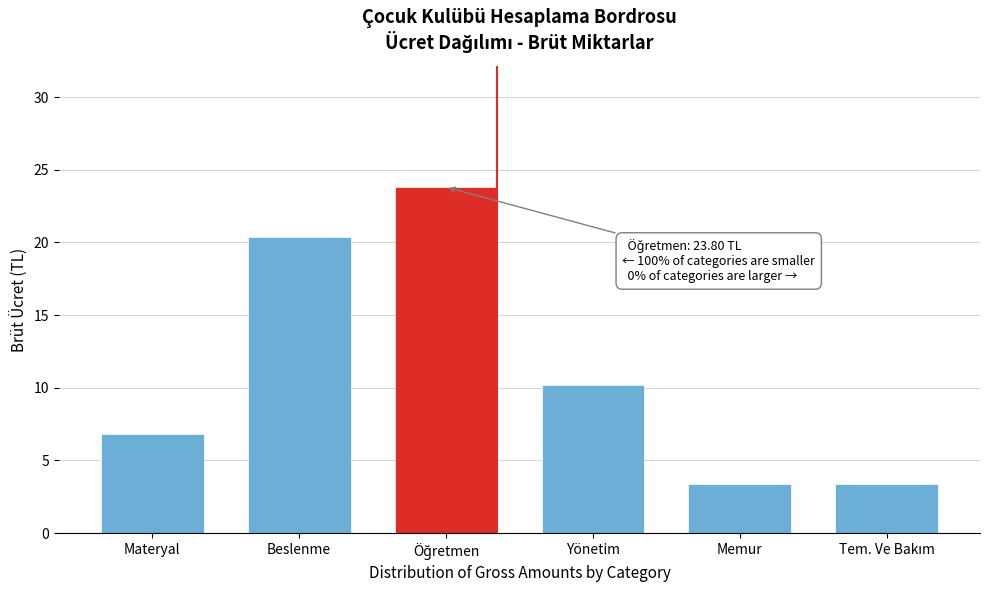

Reading right to left, list all the values displayed in this chart.

3.4	3.4	10.2	23.8	20.4	6.8